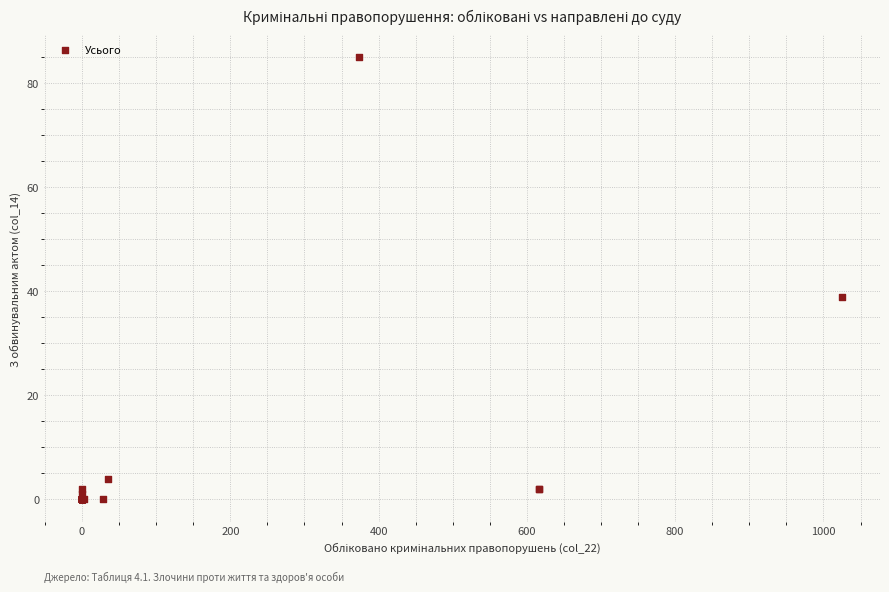

What Y value in the scatter plot is closest to 42?

39